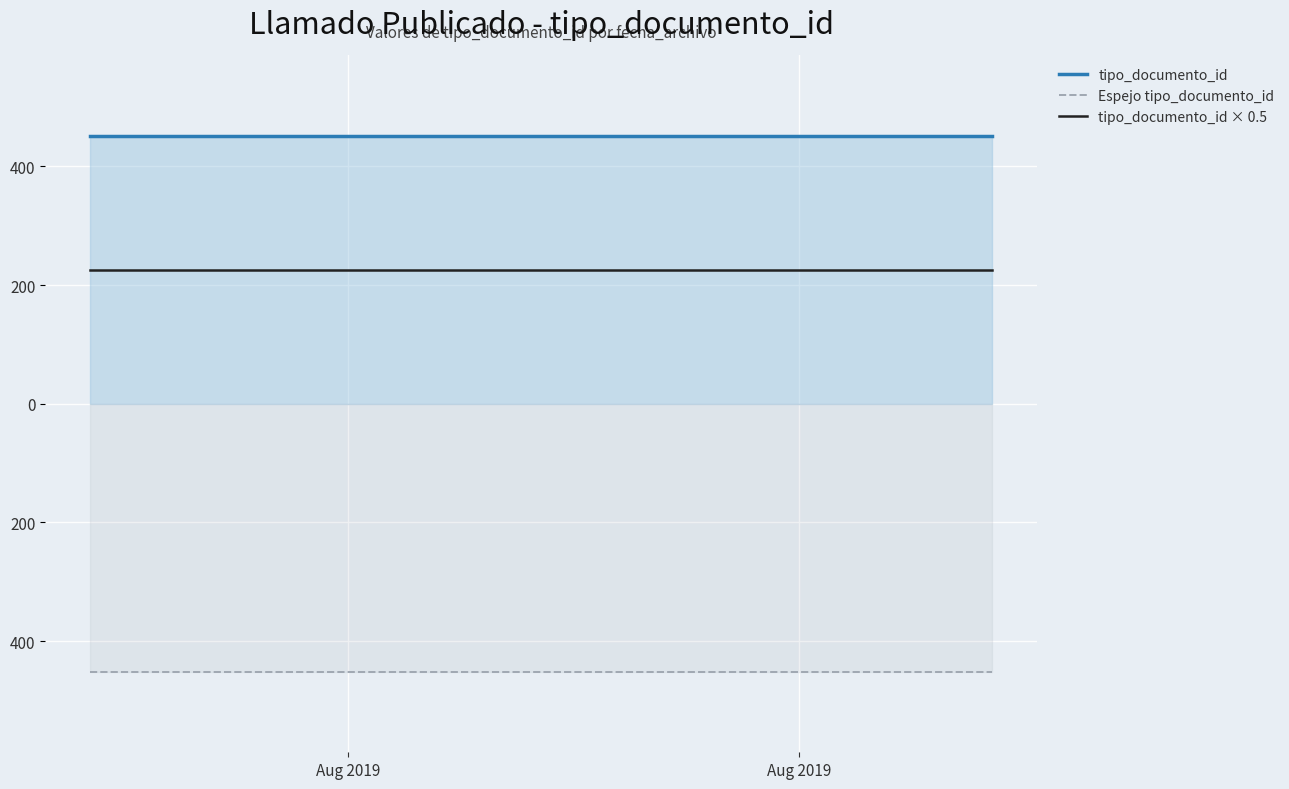

What is the average value of the Espejo tipo_documento_id series?

-452